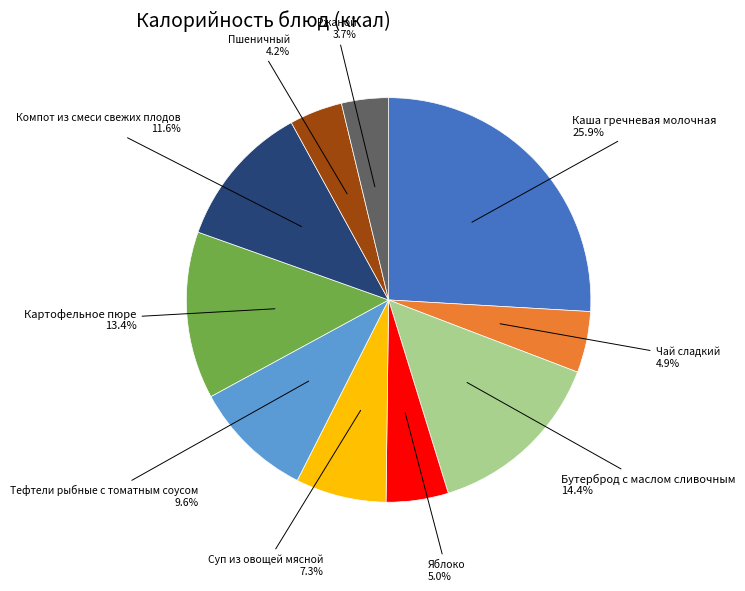

Is Каша гречневая молочная the majority of the pie?

No